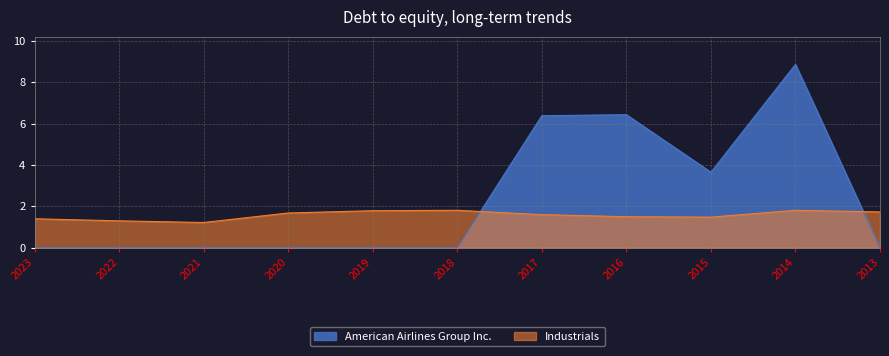

At which category does American Airlines Group Inc. reach its first local peak?

2016